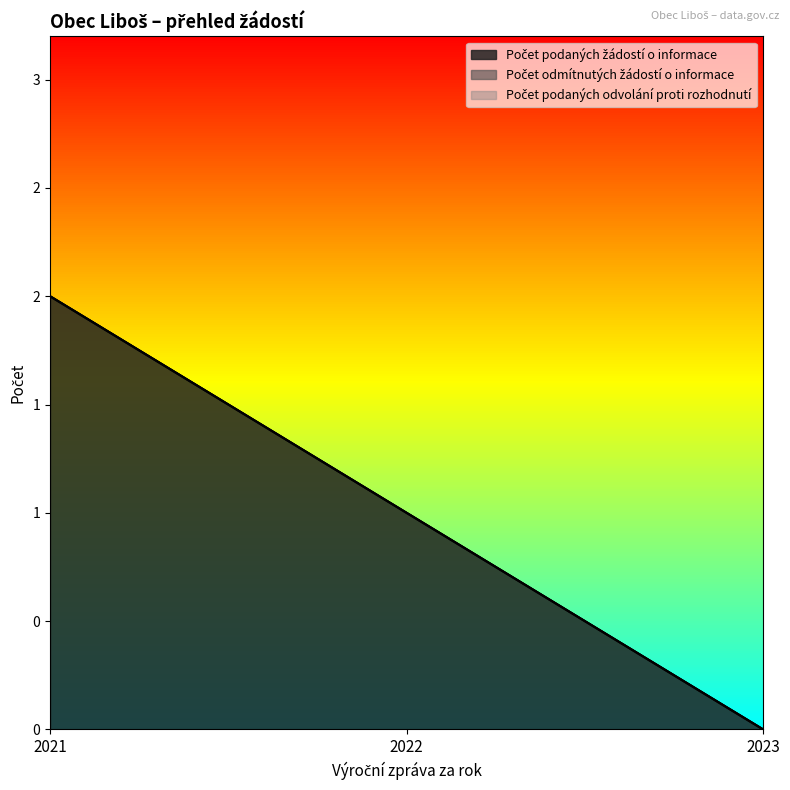

Does the chart have visible grid lines?

No